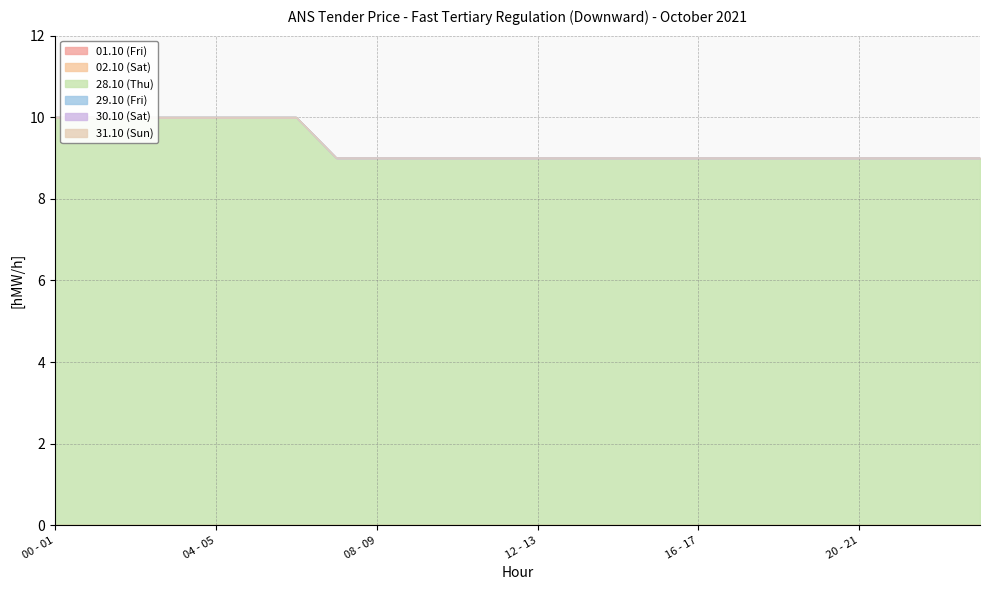

Which series has the largest range (max minus min)?

28.10 (Thu)